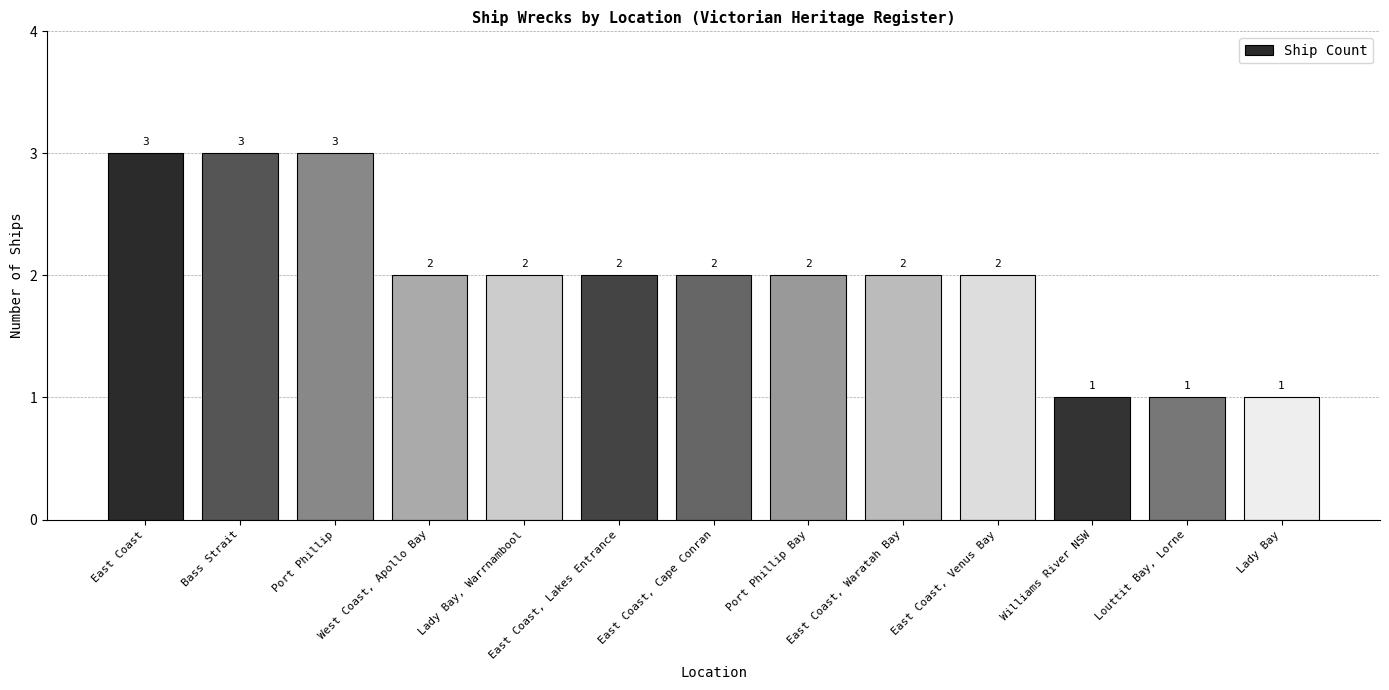

Approximately how many times larger is the value at Port Phillip Bay compared to East Coast, Waratah Bay?

1.0